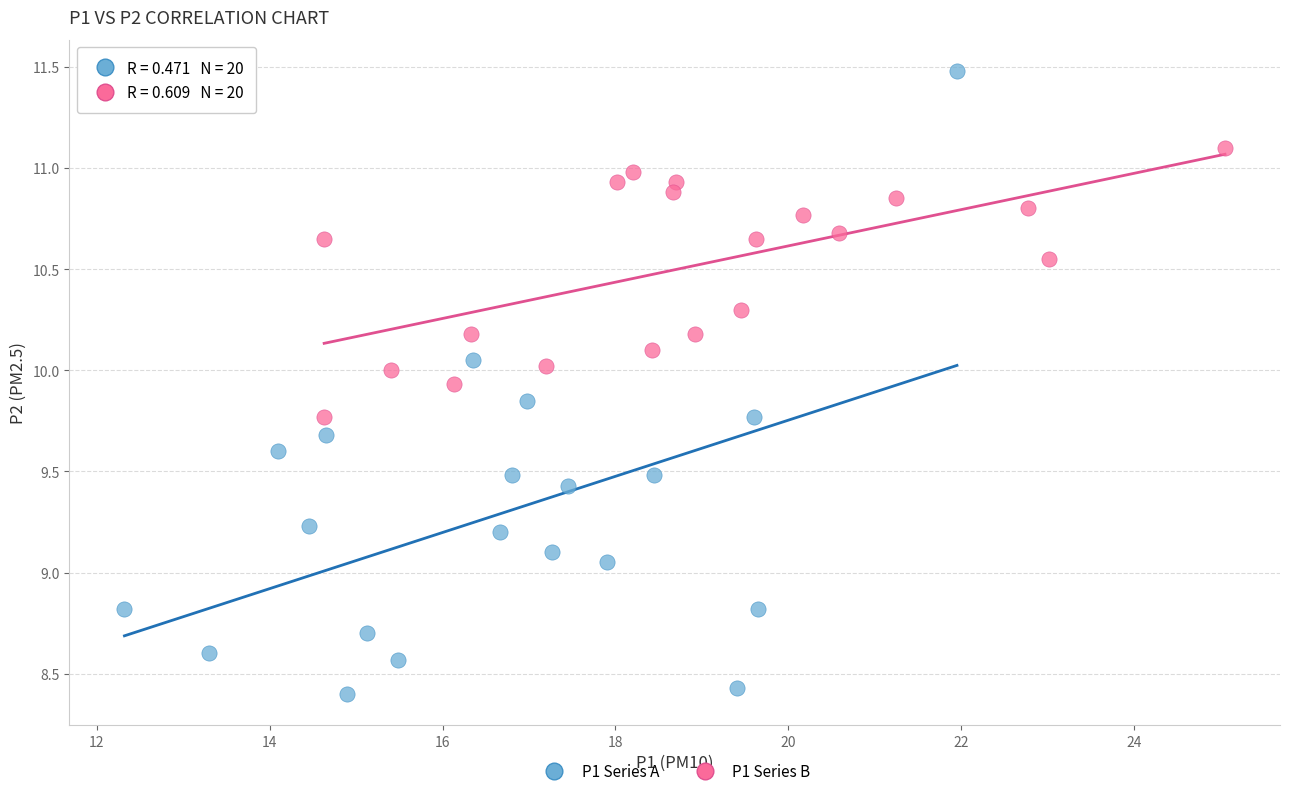

Which series has the widest spread of Y values?

P1 Series A